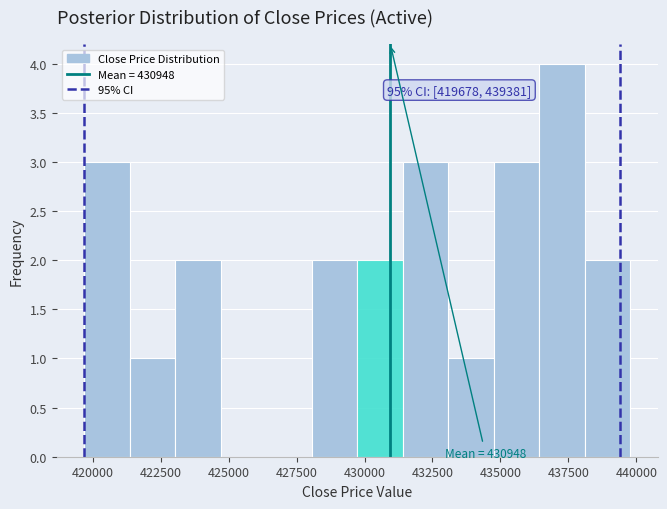

Read against the x-axis, roughly where is the centre of the tallest bar?

437500